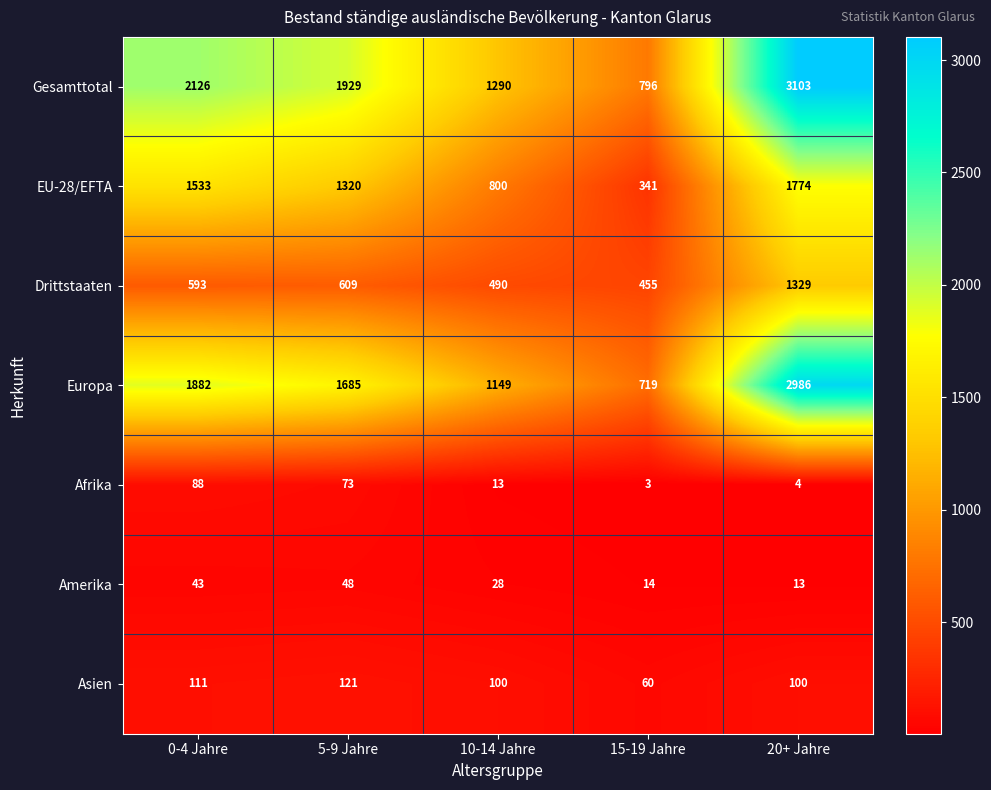

At which category is the sum across all series the highest?

20+ Jahre